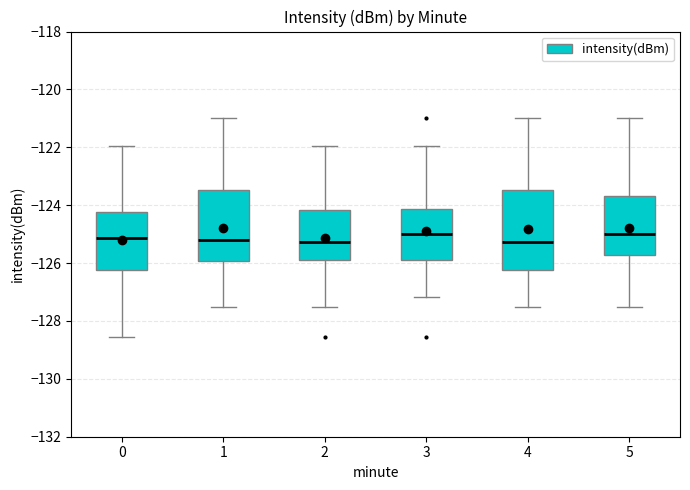

Where is the lower edge of the box at x = 1 on the y-axis? The values are not printed on the chart, so give them approximately, as read against the axis.

-126.0